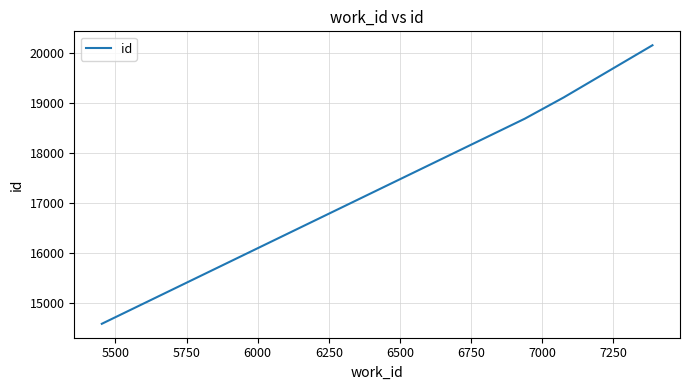

What is the average value?

18134